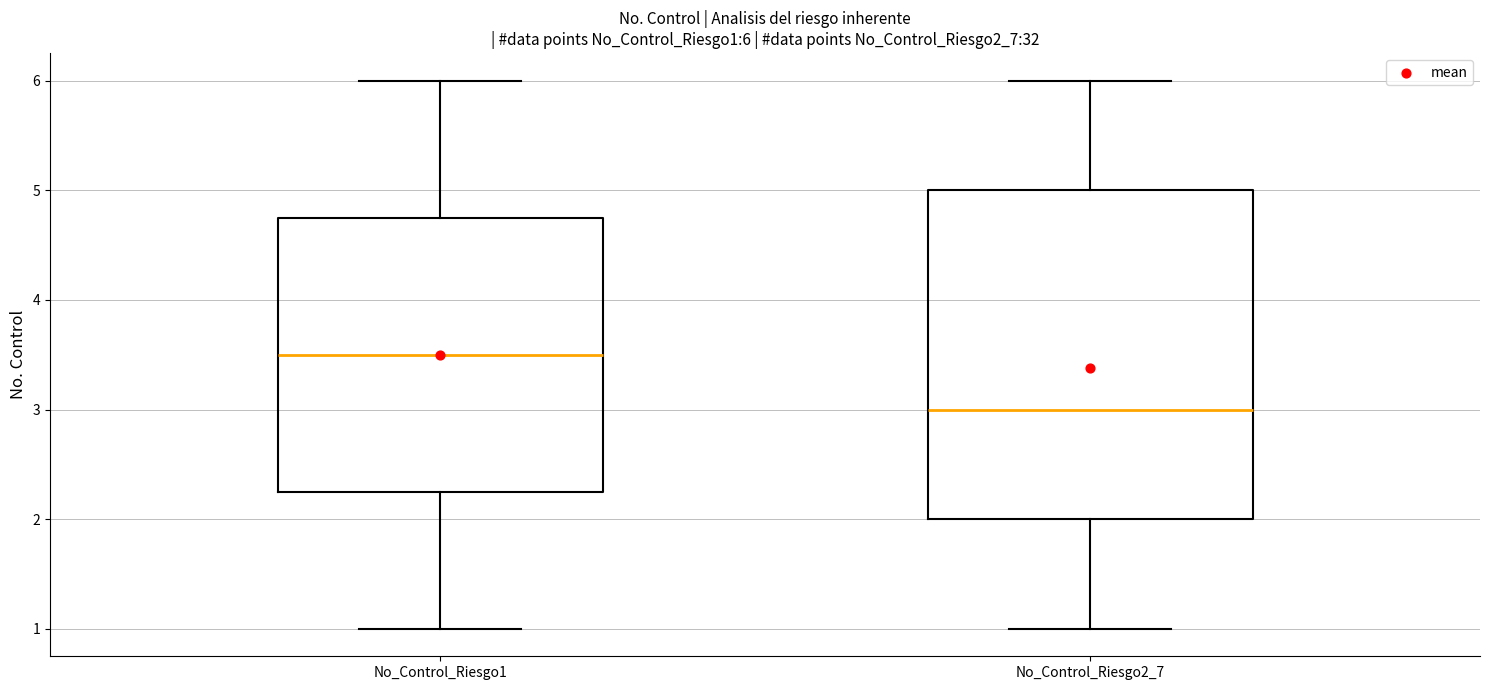

Which box is the tallest, from its lower edge to its upper edge?

No_Control_Riesgo2_7